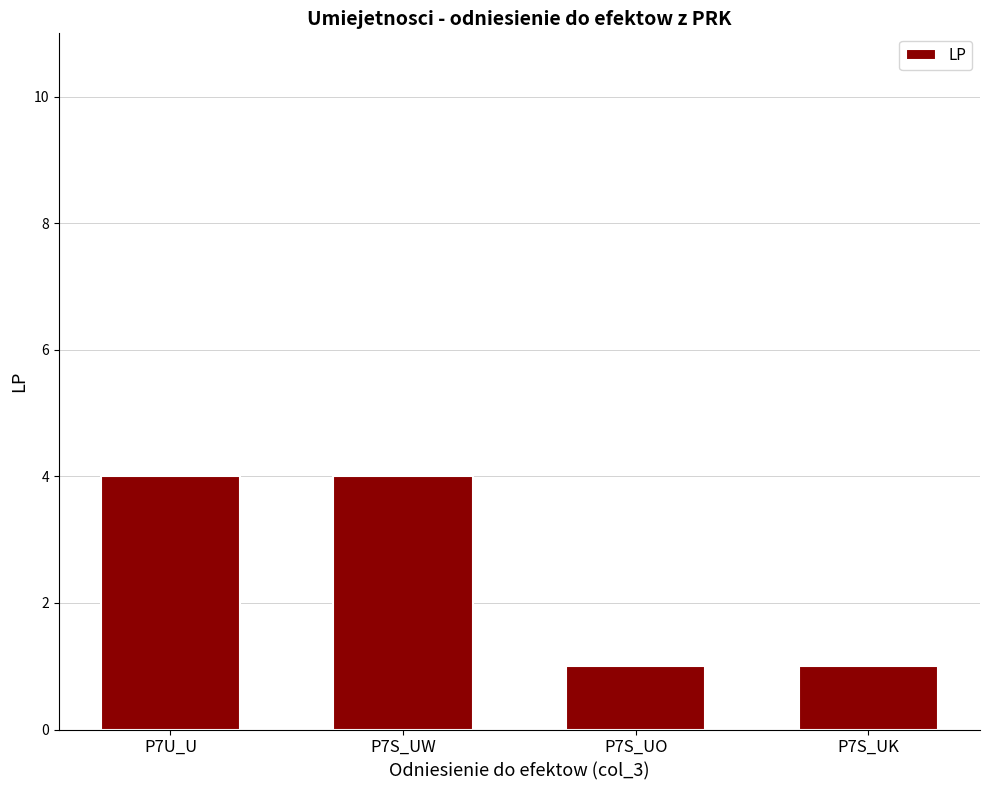

What is the minimum value shown in the chart?

1